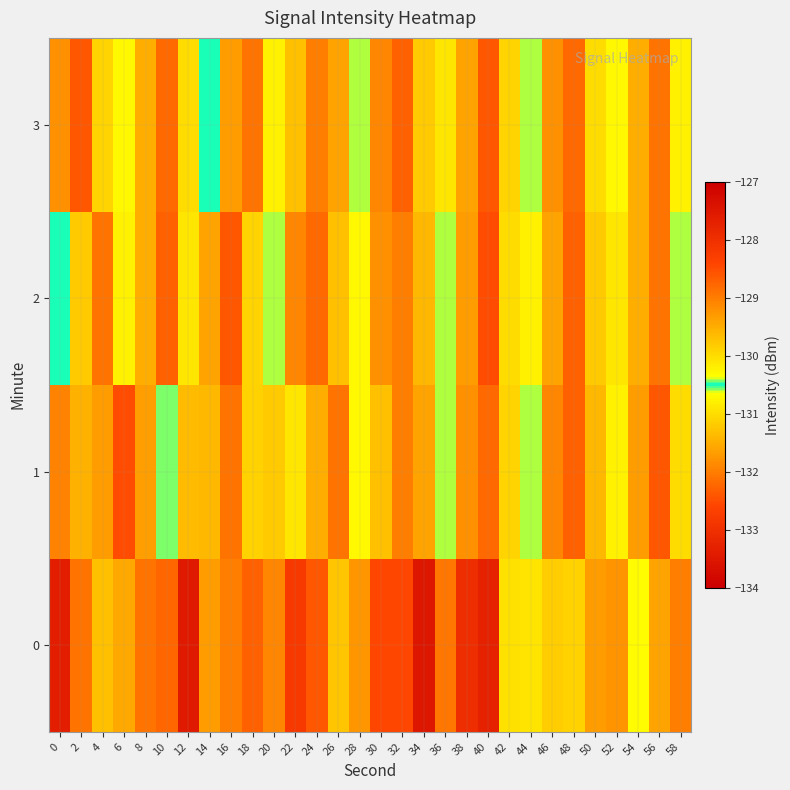

Rank the series at 10 from lowest to highest value.

2, 0, 3, 1